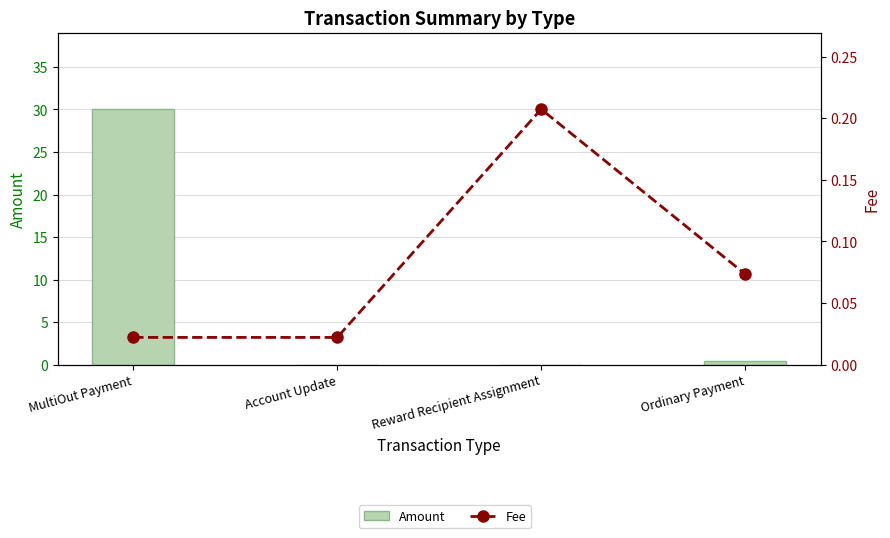

What are all the series names shown in the legend?

Amount, Fee